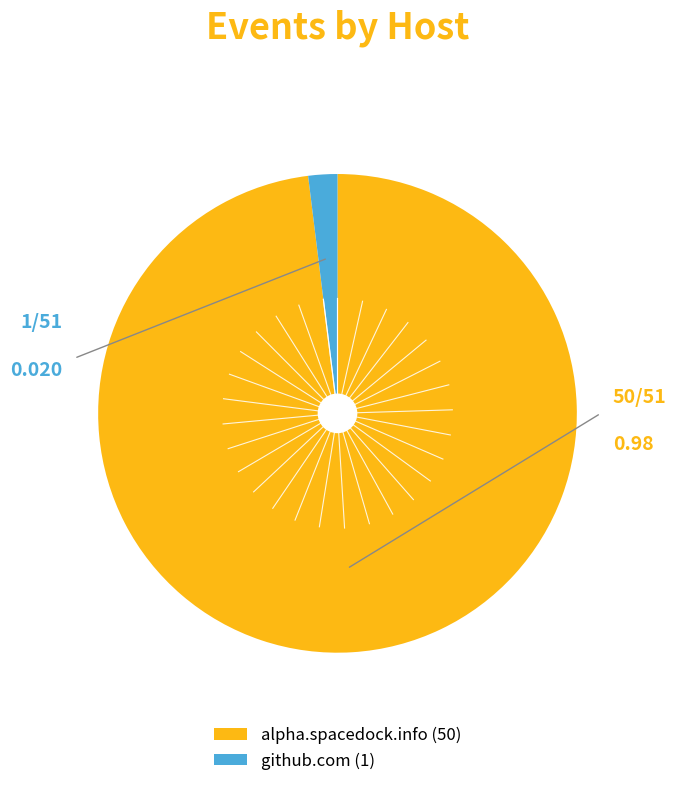

Which has a higher value, github.com or alpha.spacedock.info?

alpha.spacedock.info